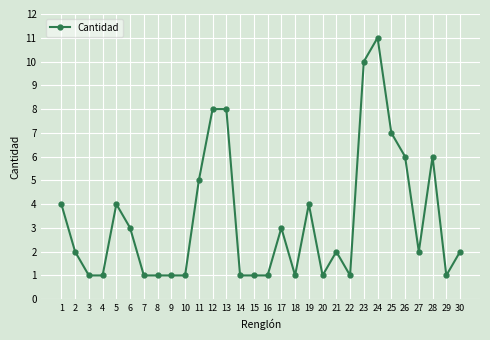

At which category does the data reach its first local peak?

5